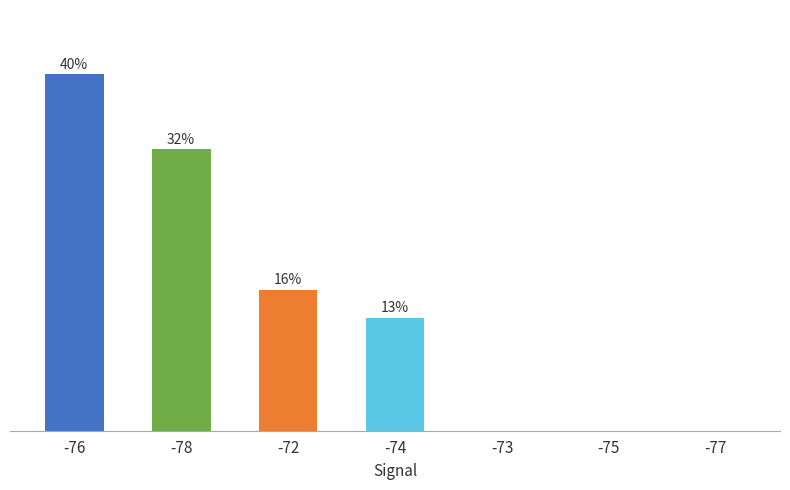

Are the bars horizontal?

No